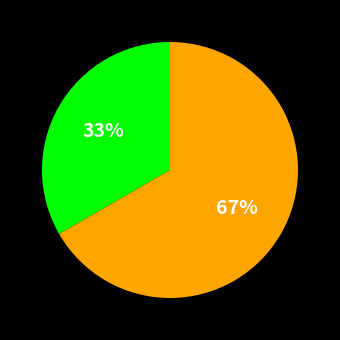

Does any single category account for the majority?

Yes